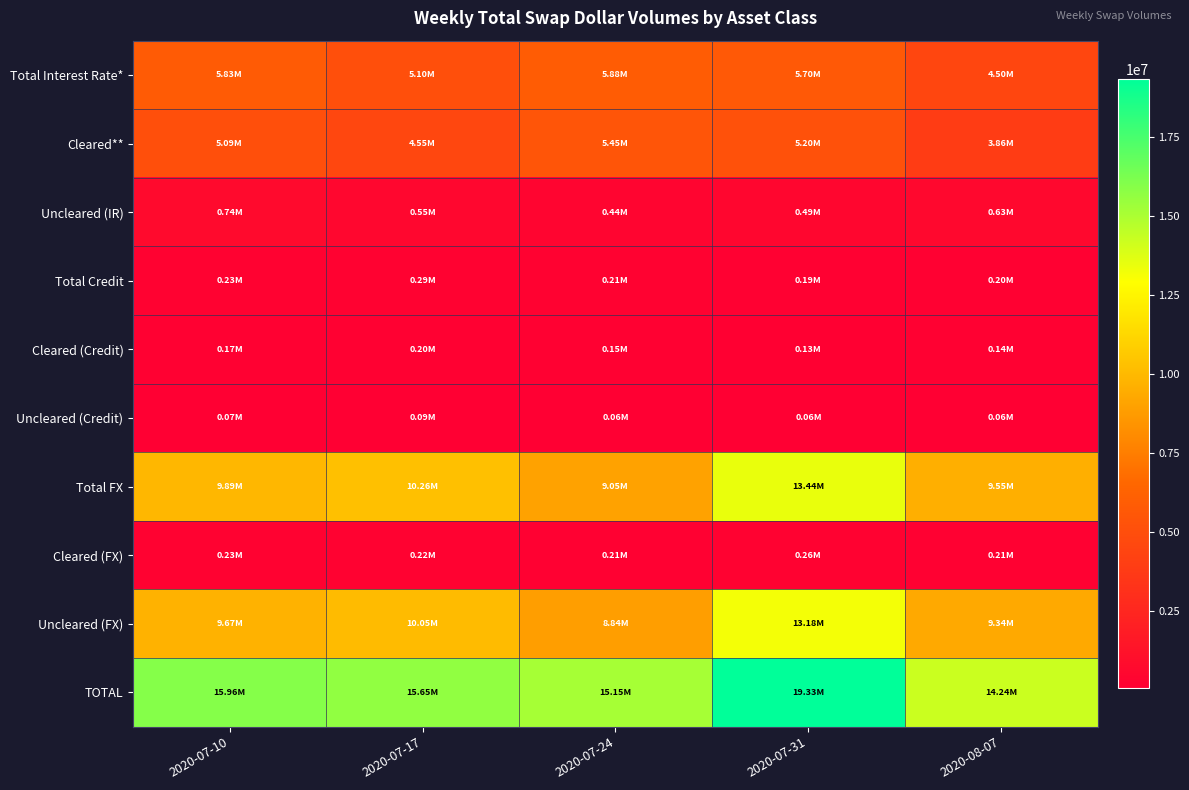

Reading right to left, transcribe all the data shown in this chart.

Total Interest Rate*: 2020-08-07=4496298	2020-07-31=5698573	2020-07-24=5884425	2020-07-17=5098976	2020-07-10=5830456
Cleared**: 2020-08-07=3863529	2020-07-31=5204431	2020-07-24=5448055	2020-07-17=4553254	2020-07-10=5087873
Uncleared (IR): 2020-08-07=632769	2020-07-31=494142	2020-07-24=436370	2020-07-17=545722	2020-07-10=742582
Total Credit: 2020-08-07=195245	2020-07-31=194745	2020-07-24=213362	2020-07-17=285342	2020-07-10=233641
Cleared (Credit): 2020-08-07=135430	2020-07-31=134936	2020-07-24=152731	2020-07-17=199423	2020-07-10=167342
Uncleared (Credit): 2020-08-07=59815	2020-07-31=59809	2020-07-24=60631	2020-07-17=85918	2020-07-10=66299
Total FX: 2020-08-07=9551577	2020-07-31=13437552	2020-07-24=9049320	2020-07-17=10261912	2020-07-10=9893693
Cleared (FX): 2020-08-07=208143	2020-07-31=260837	2020-07-24=205018	2020-07-17=215248	2020-07-10=228652
Uncleared (FX): 2020-08-07=9343434	2020-07-31=13176715	2020-07-24=8844302	2020-07-17=10046665	2020-07-10=9665041
TOTAL: 2020-08-07=14243120	2020-07-31=19330870	2020-07-24=15147107	2020-07-17=15646230	2020-07-10=15957790